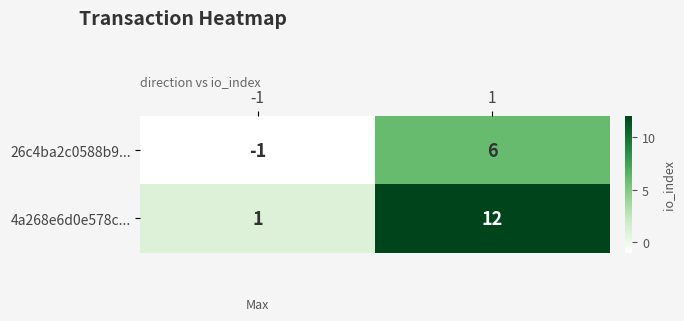

Which series has the widest spread of values?

4a268e6d0e578c...